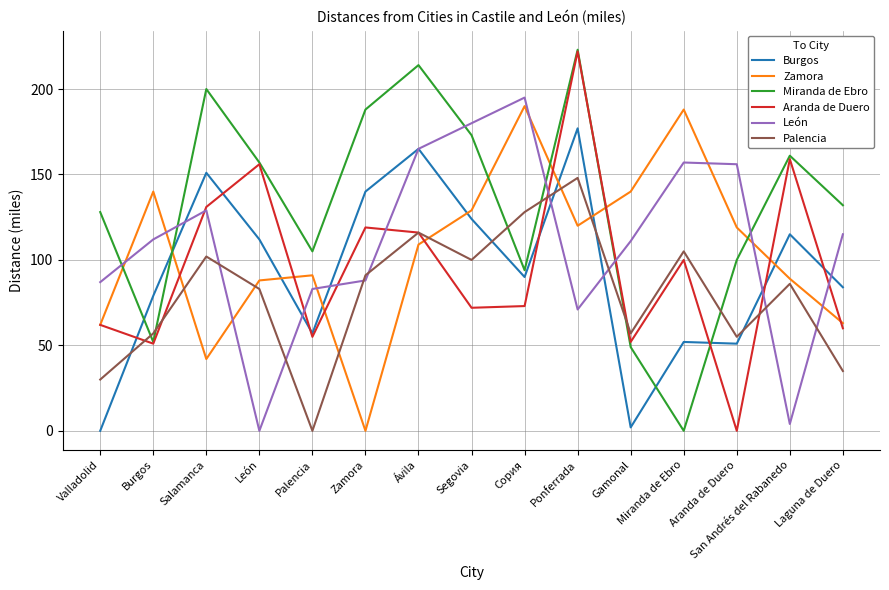

Between Ávila and Сория, which series saw the biggest shift?

Miranda de Ebro